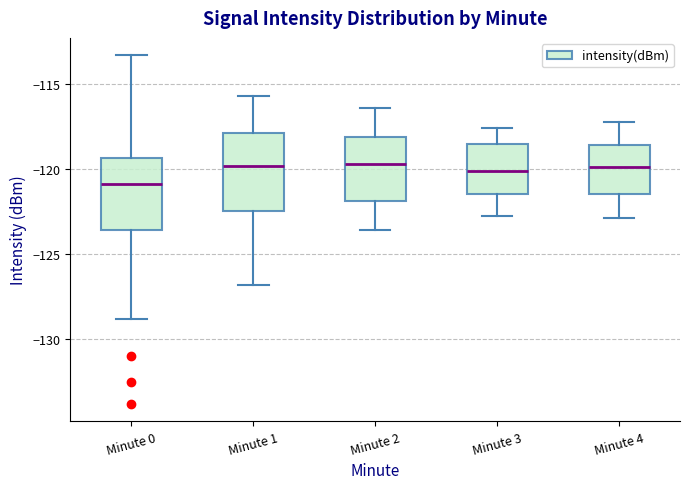

Where does the lower whisker of the box for Minute 0 end on the y-axis? The values are not printed on the chart, so give them approximately, as read against the axis.

-129.0